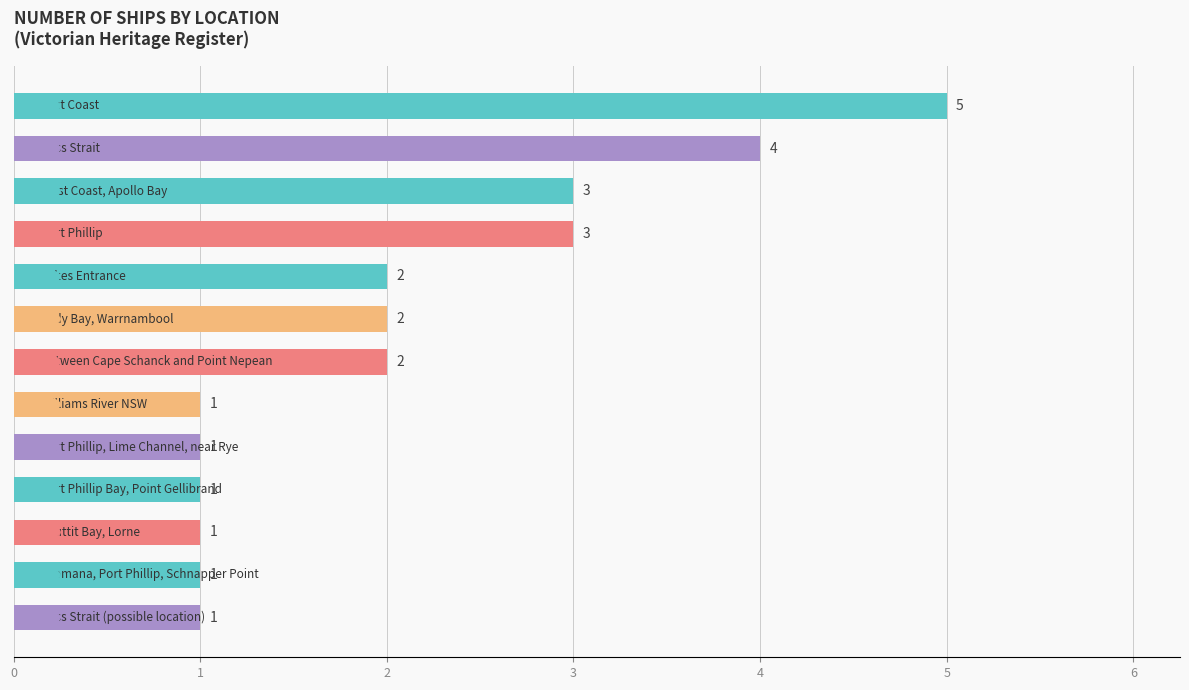

How many bars are there in total?

13